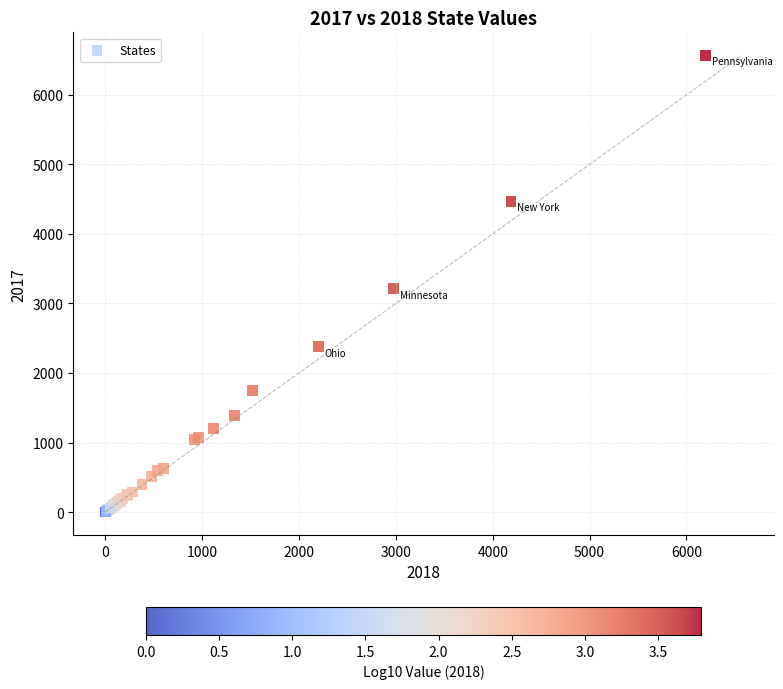

What Y value in the scatter plot is closest to 3286?

3210